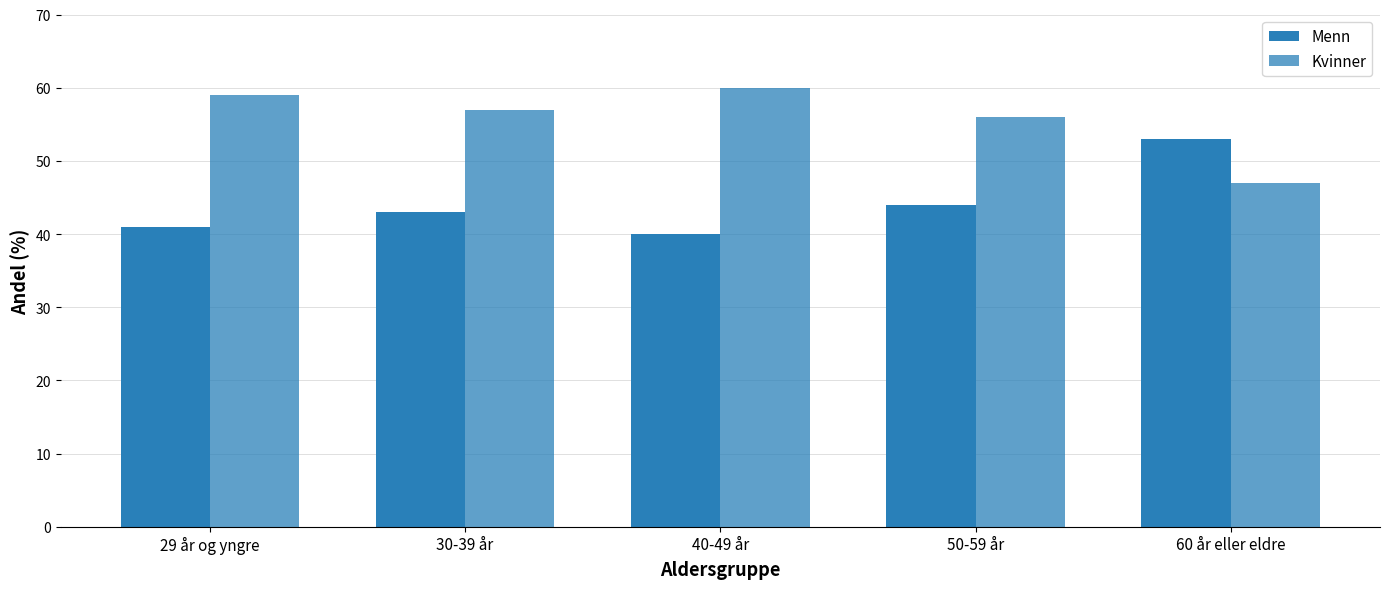

Rank the series by their average value, from lowest to highest.

Menn, Kvinner